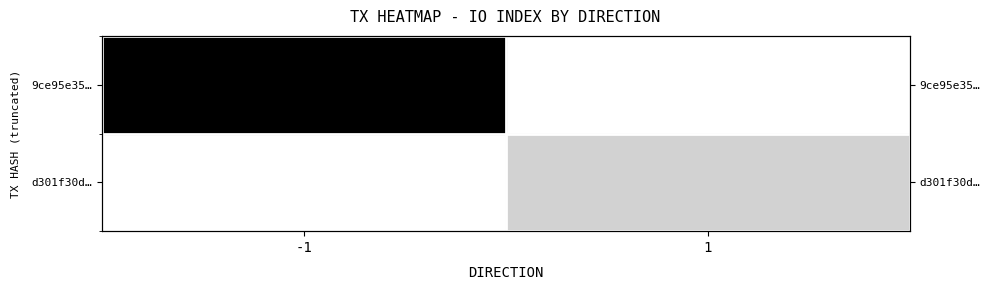

How many row_0 values are between 0 and 146?

2